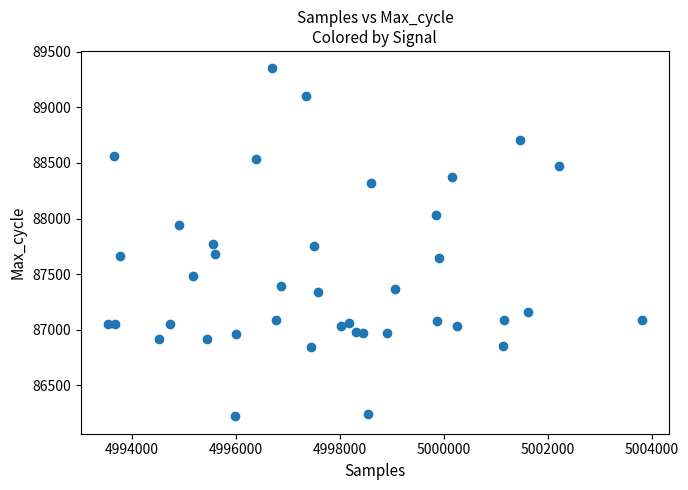

What is the range of X values (max minus min)?

10282